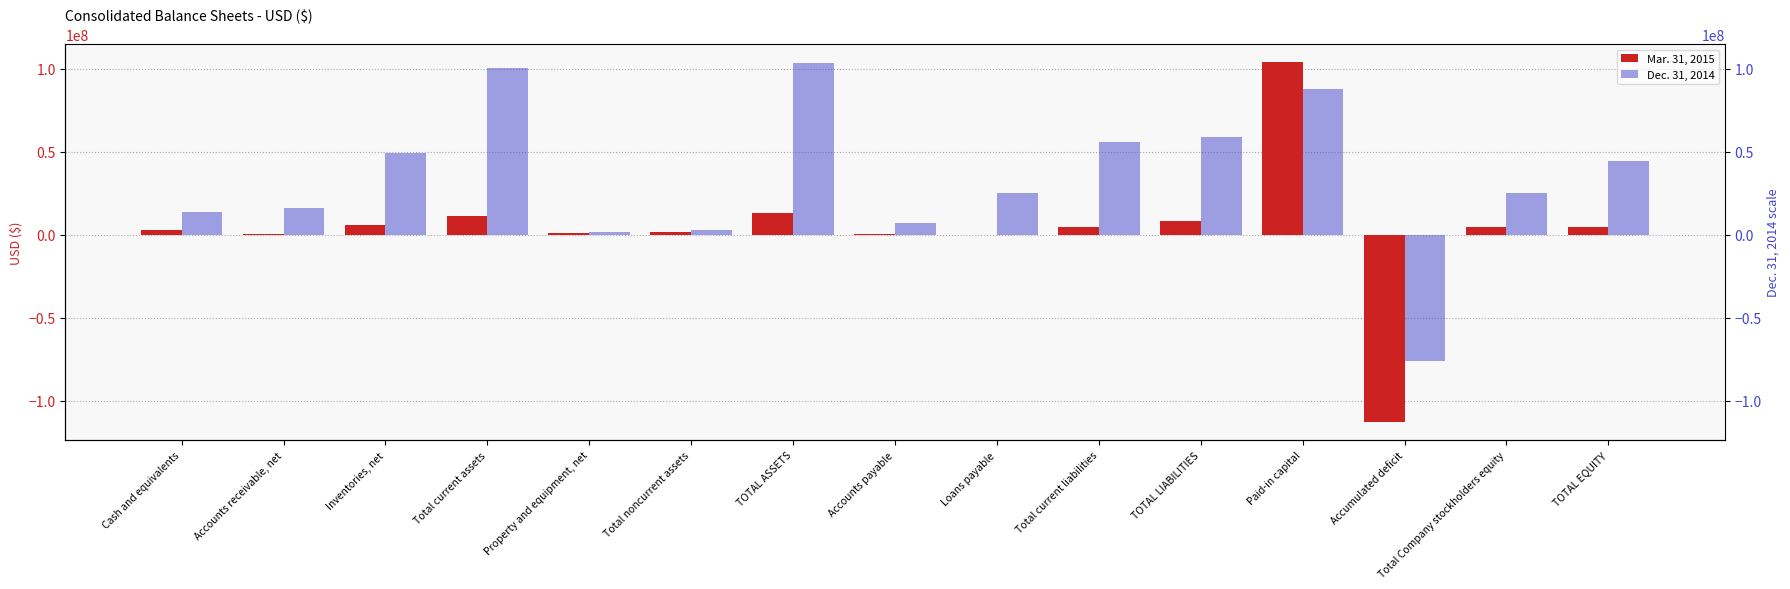

What is the approximate value of Dec. 31, 2014 at Property and equipment, net, to the nearest 100?

1995500